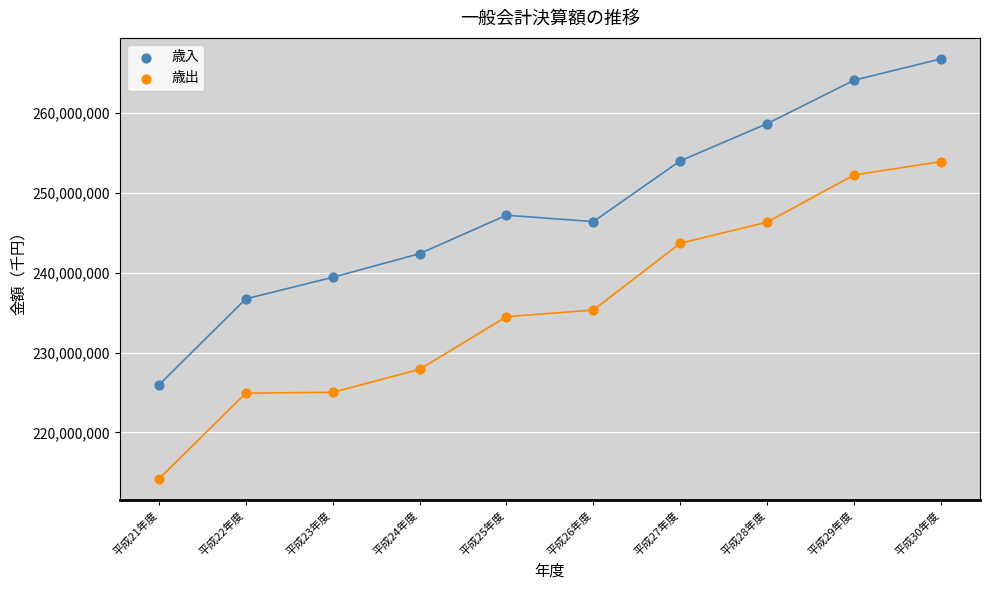

Across all series, what Y value is closest to 240482776?

239428809